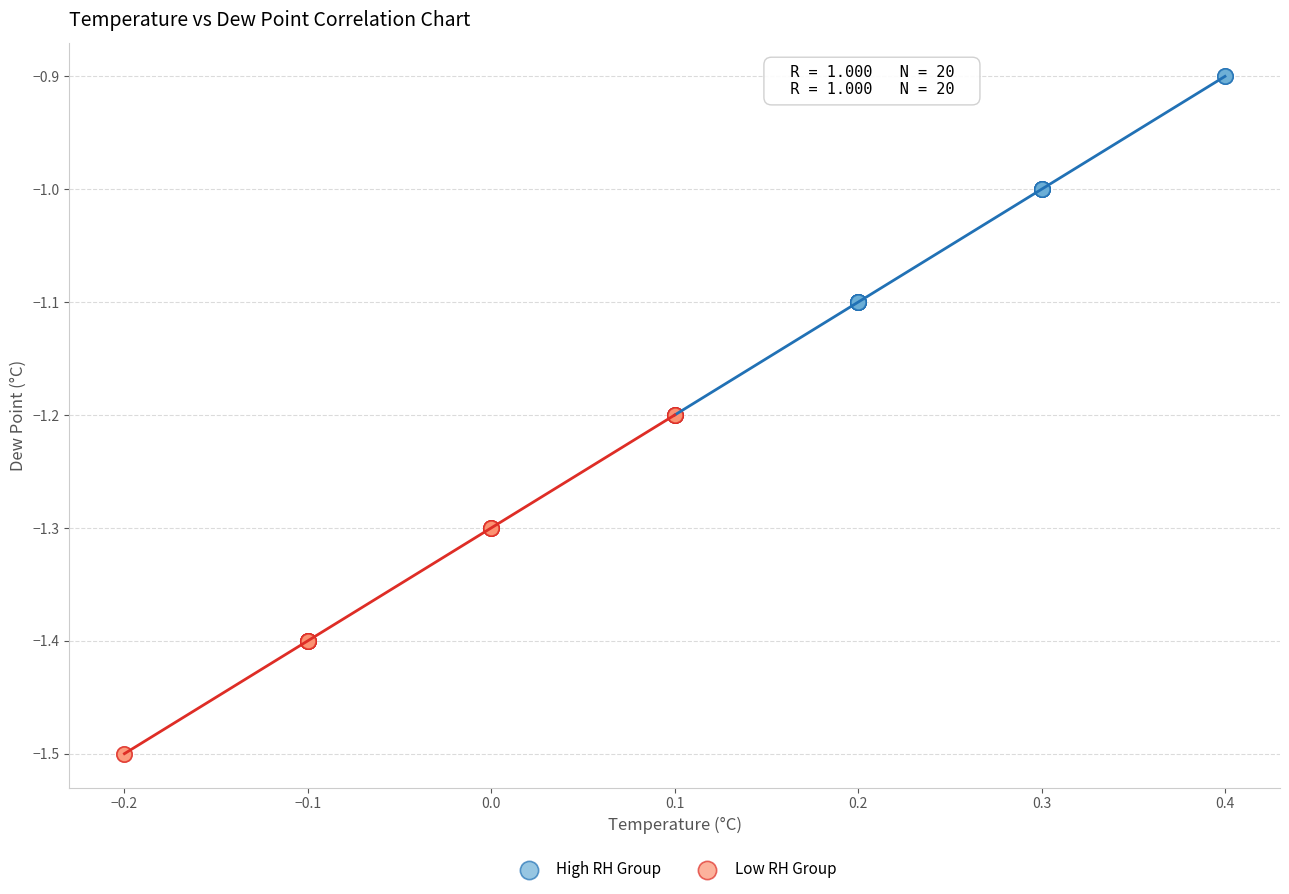

Which series contains the lowest Y value?

Low RH Group